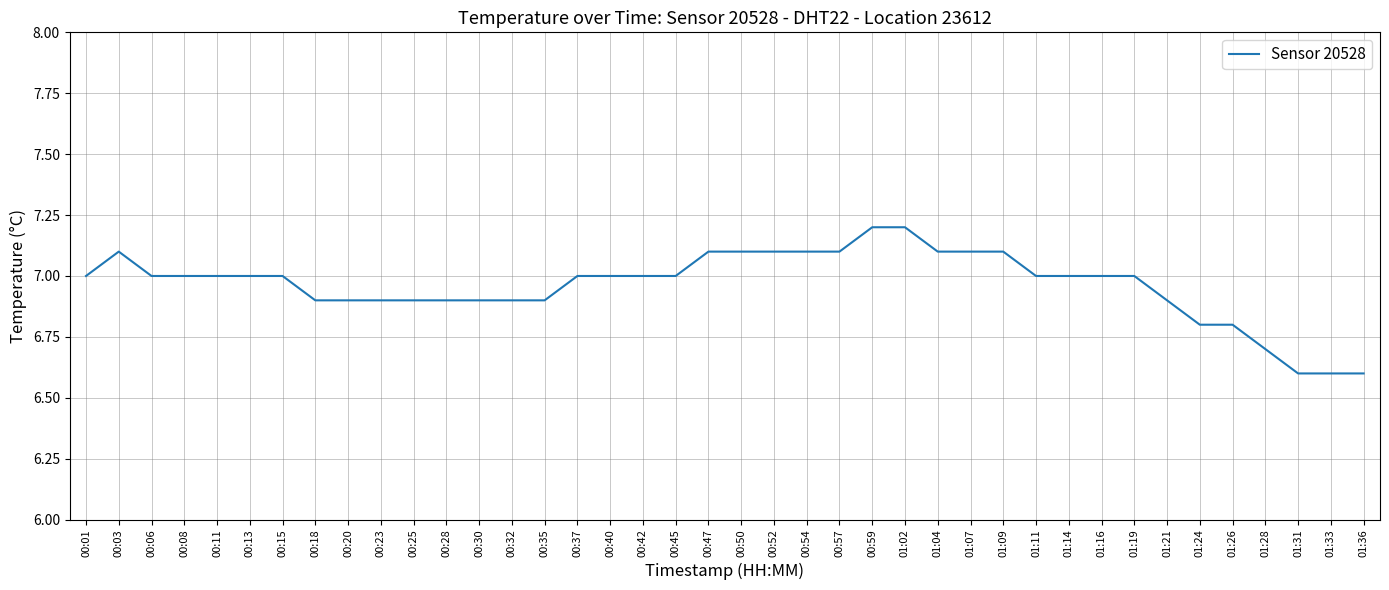

The chart shows a value of 10.8 at 01:16. True or false?

False